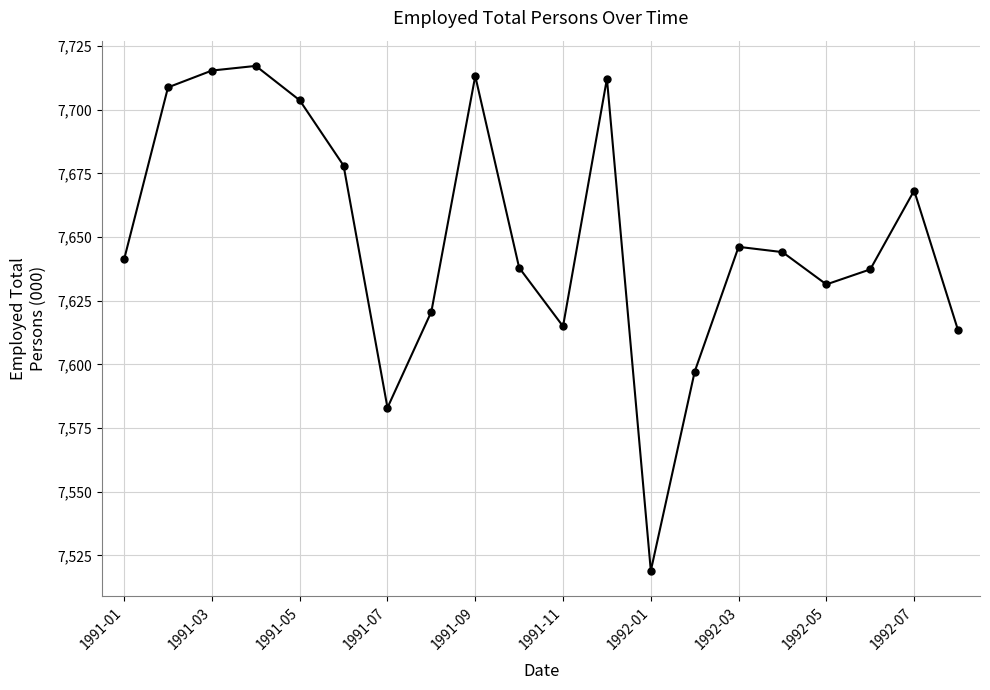

True or false: there are more than 1 points higher than both neighbors.

True